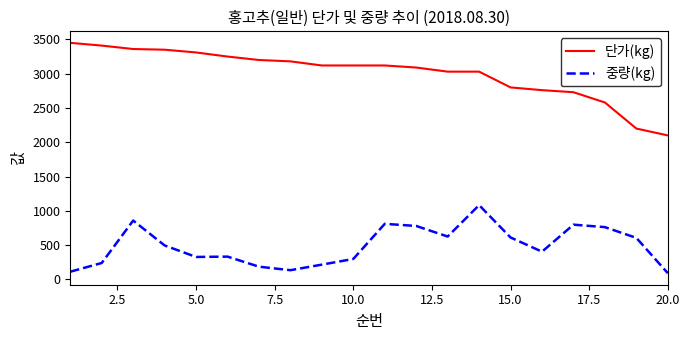

What is the difference between the maximum and minimum values in the 단가(kg) series?

1350